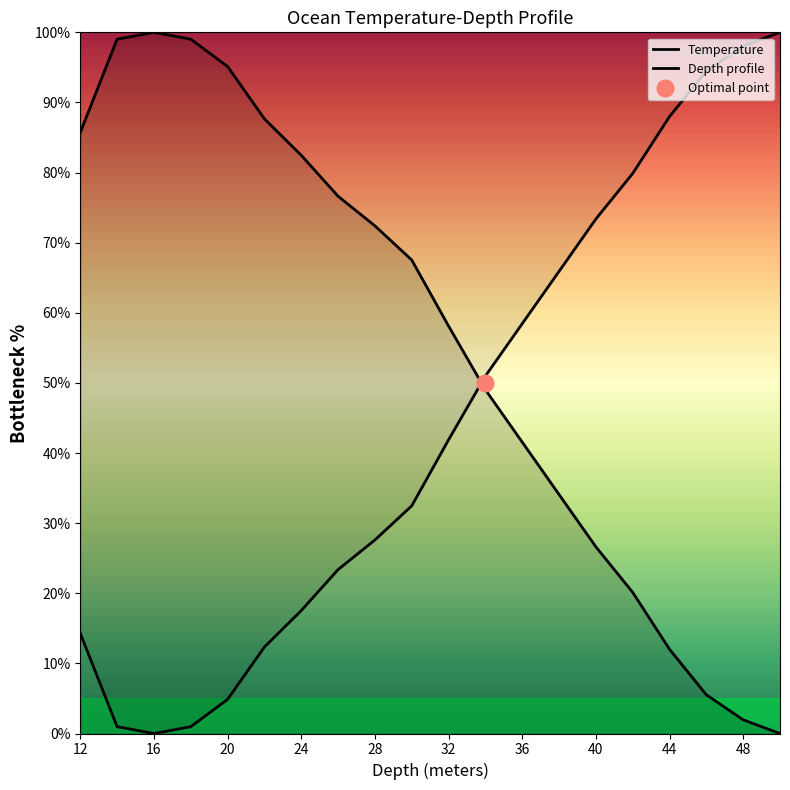

What is the maximum value for Temperature?

100.0